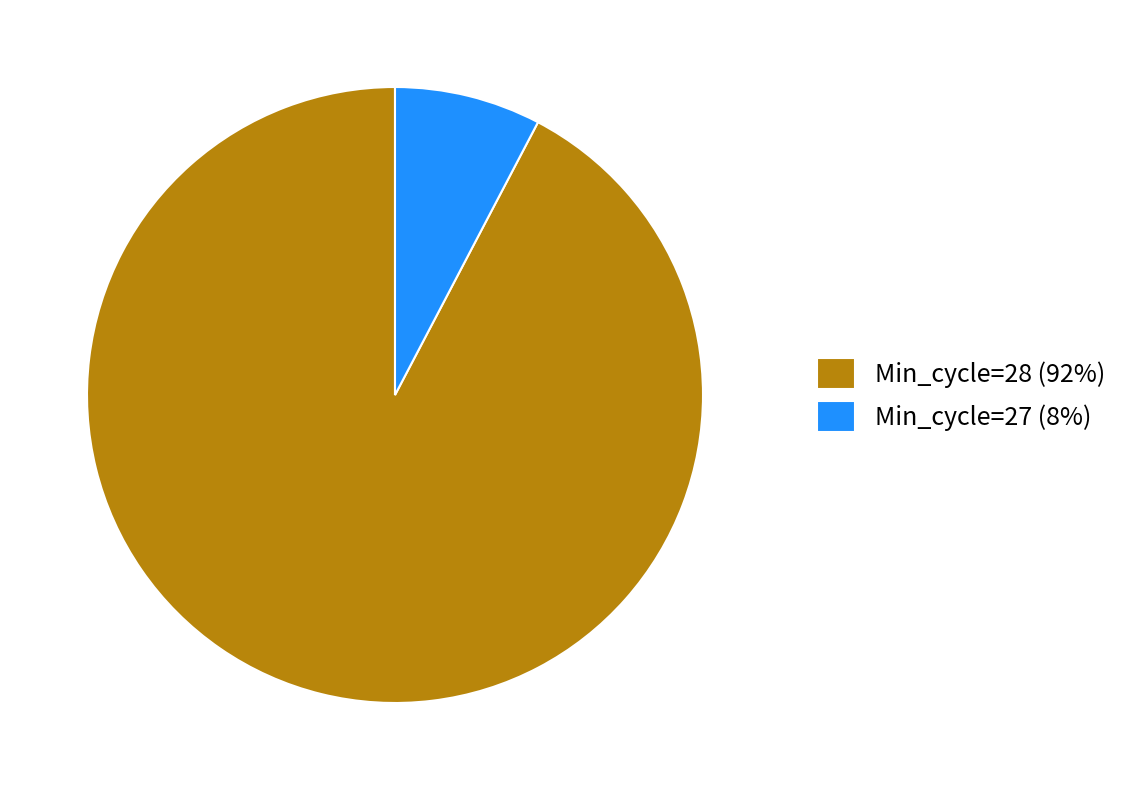

Is the sum of Min_cycle=28 (92%) and Min_cycle=27 (8%) greater than half?

Yes